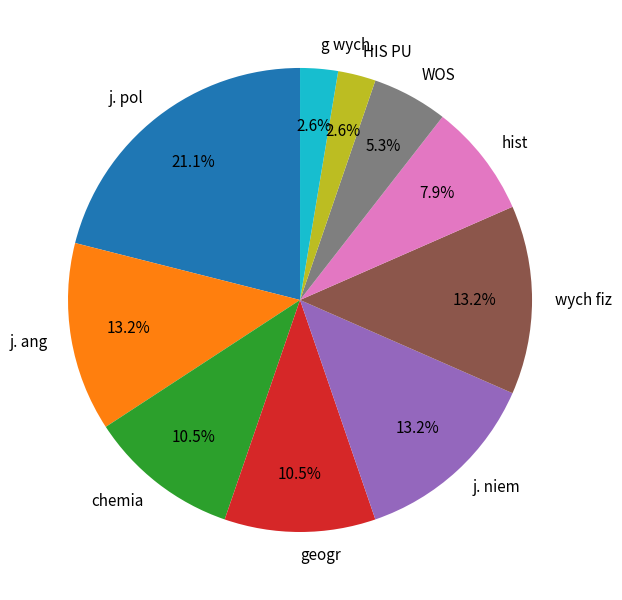

Does HIS PU account for over 50% of the chart?

No